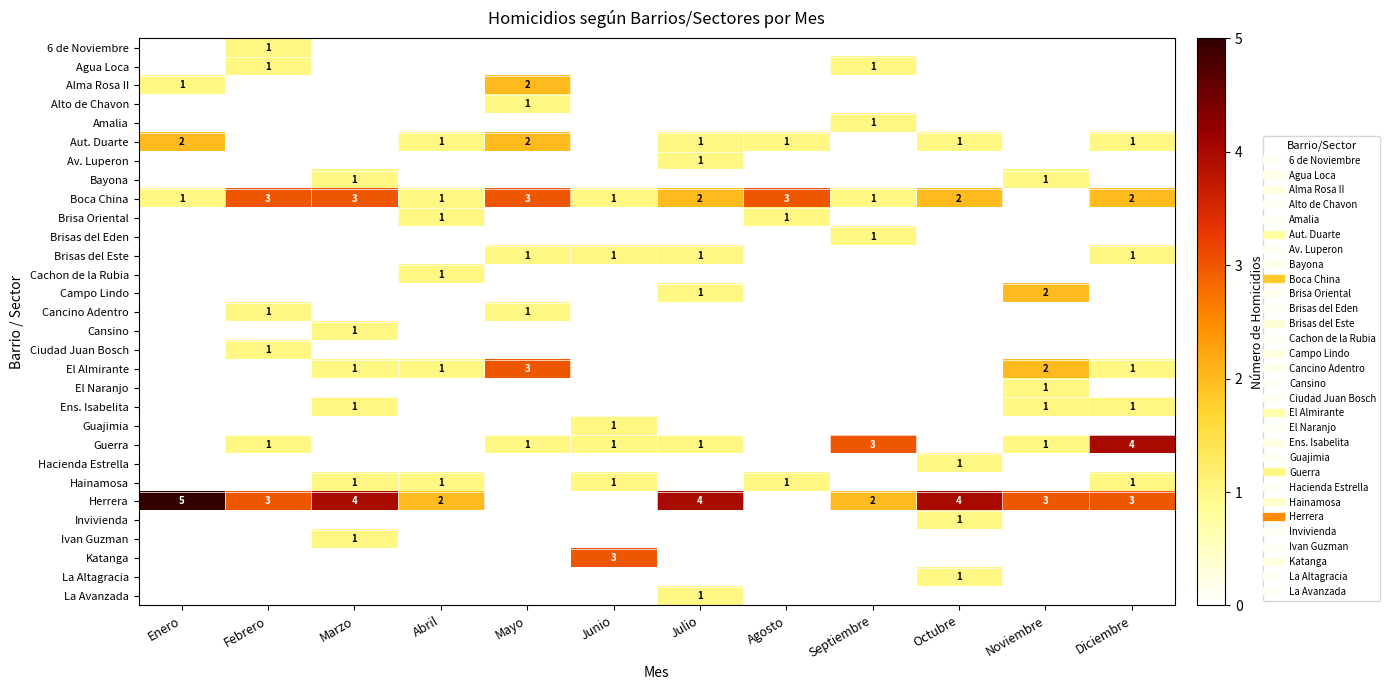

The value of Herrera at Noviembre is 3. True or false?

True